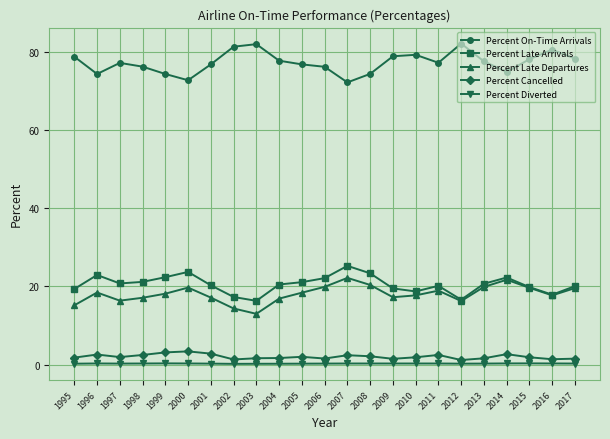

True or false: Percent Late Departures and Percent On-Time Arrivals cross at least once.

False